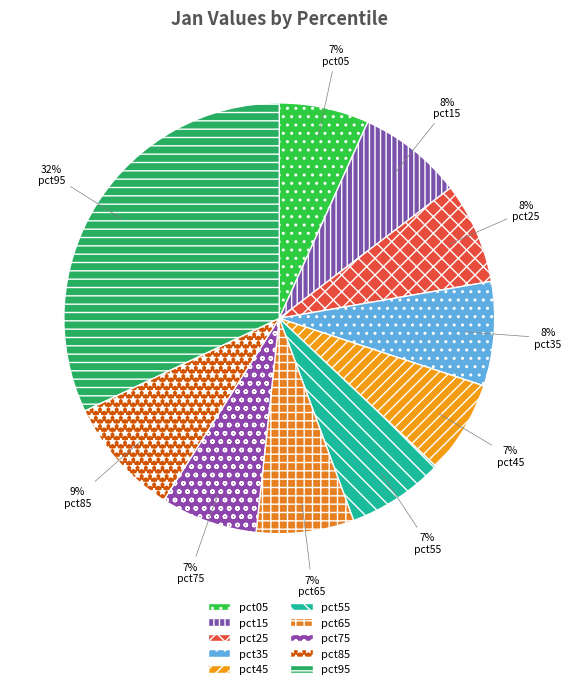

Which slice is the largest?

pct95